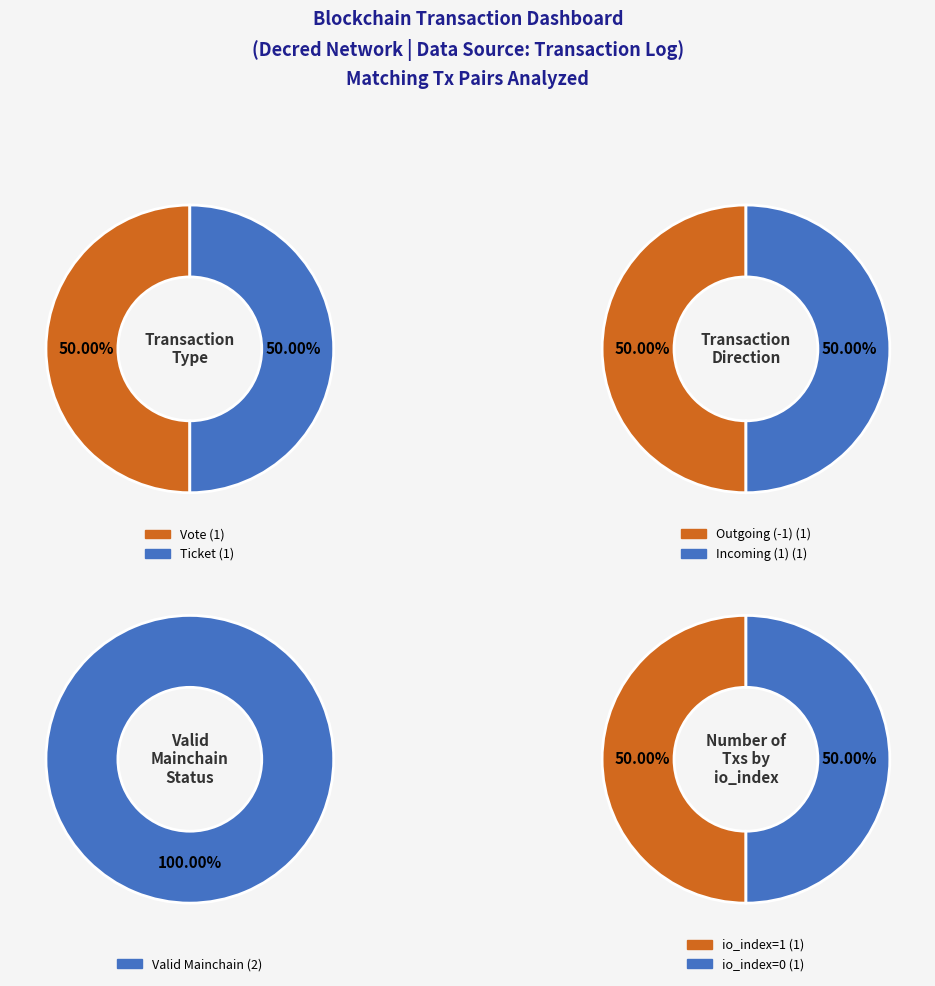

How many segments does this pie chart have?

2